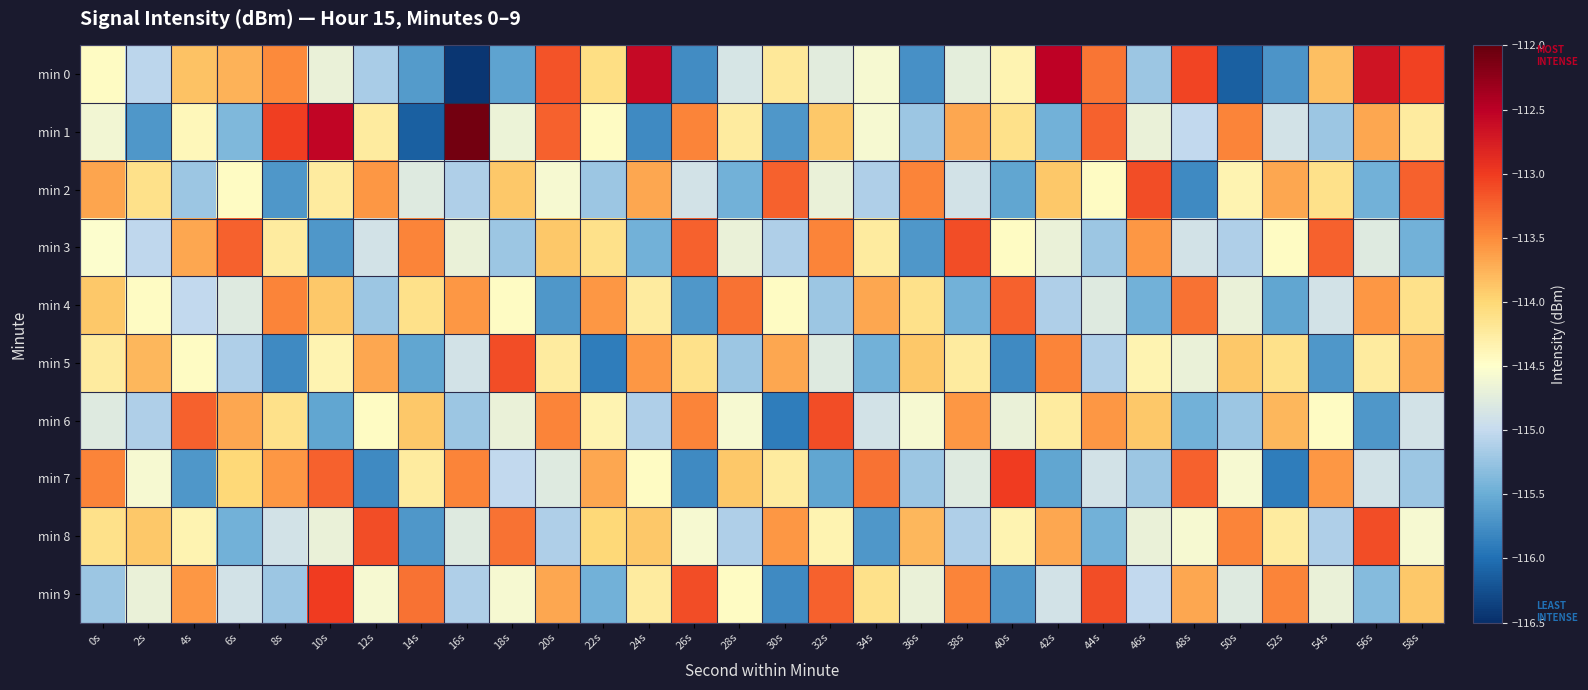

Which series has the largest total across all categories?

min 1